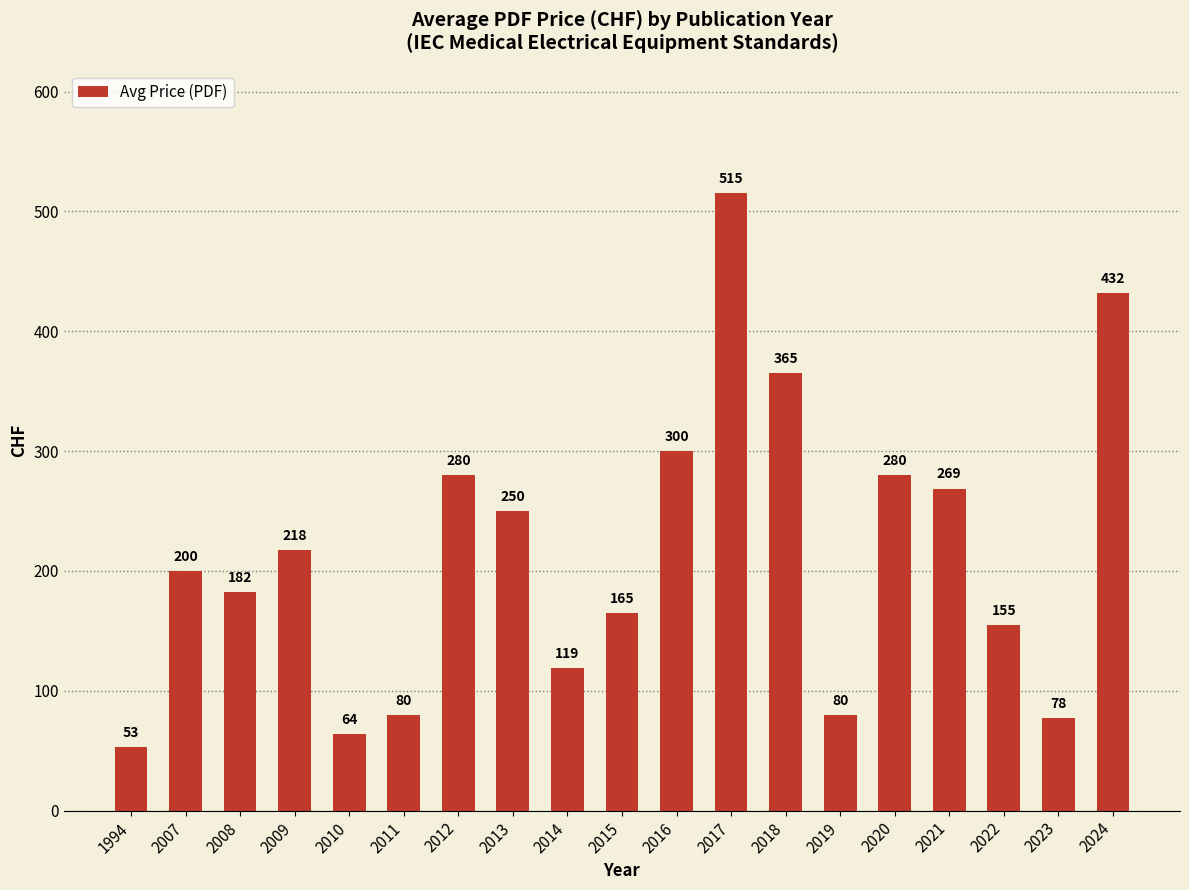

True or false: the data shows 157.8 at 2021.

False